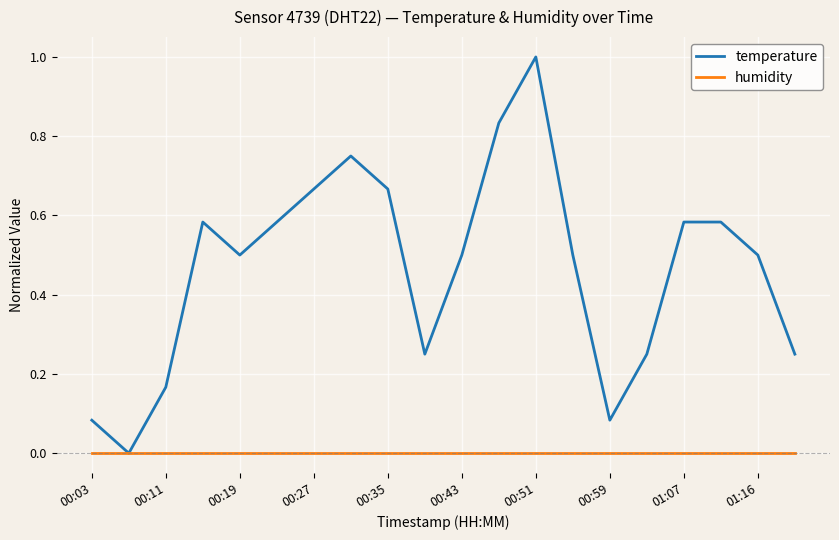

Rank the series by their average value, from highest to lowest.

temperature, humidity